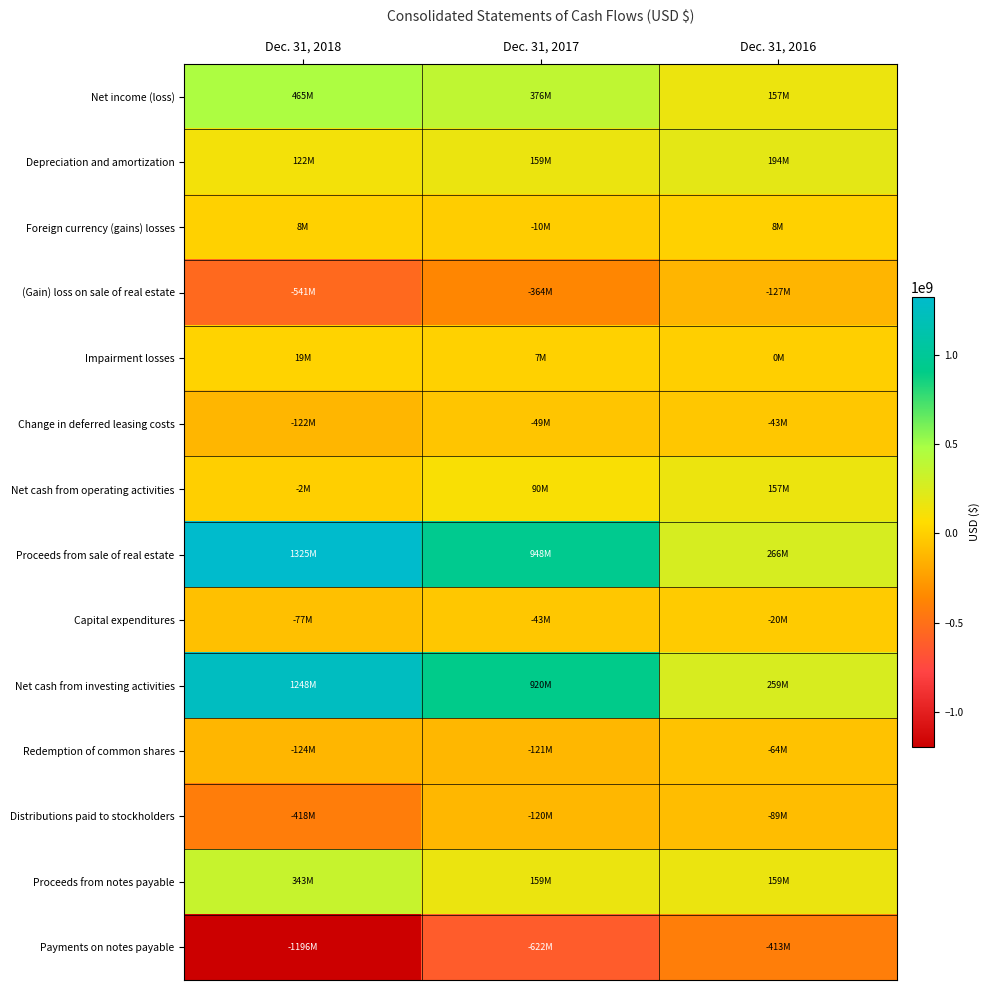

Rank the series by their maximum value, from highest to lowest.

Proceeds from sale of real estate, Net cash from investing activities, Net income (loss), Proceeds from notes payable, Depreciation and amortization, Net cash from operating activities, Impairment losses, Foreign currency (gains) losses, Capital expenditures, Change in deferred leasing costs, Redemption of common shares, Distributions paid to stockholders, (Gain) loss on sale of real estate, Payments on notes payable